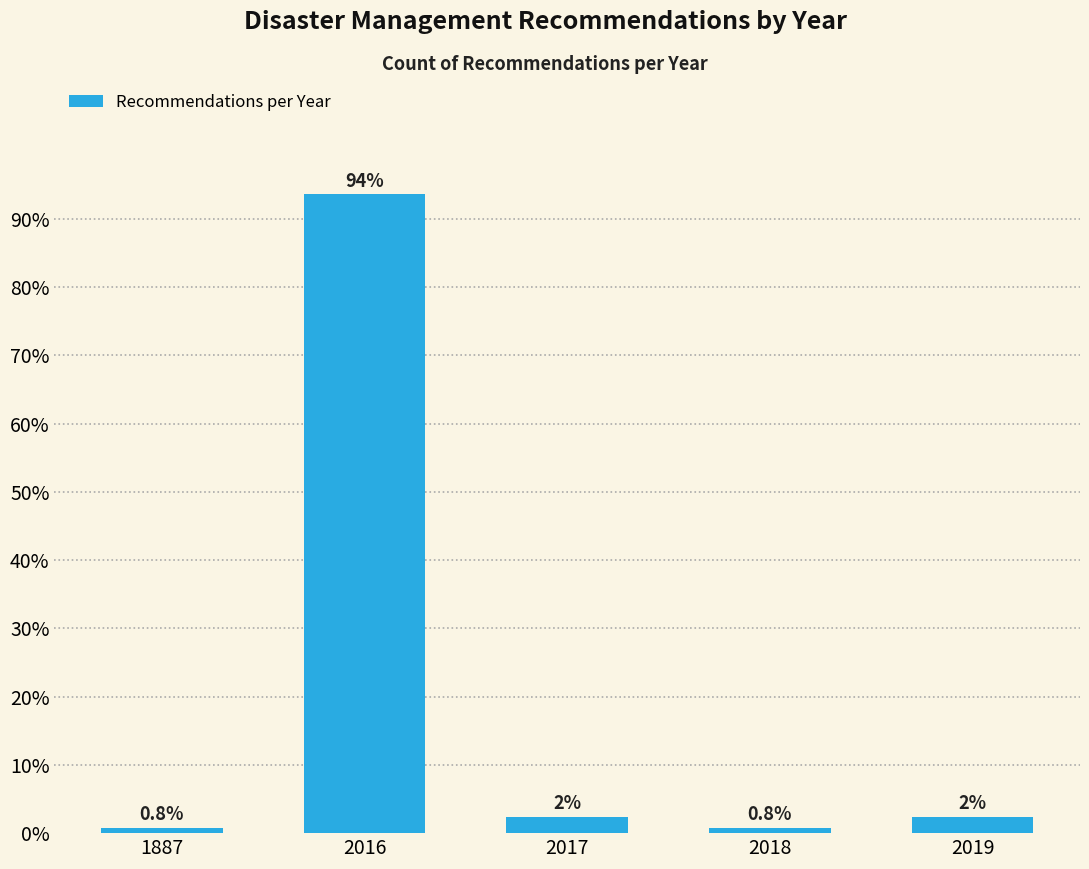

What is the value of the 4th bar from the left?

0.8